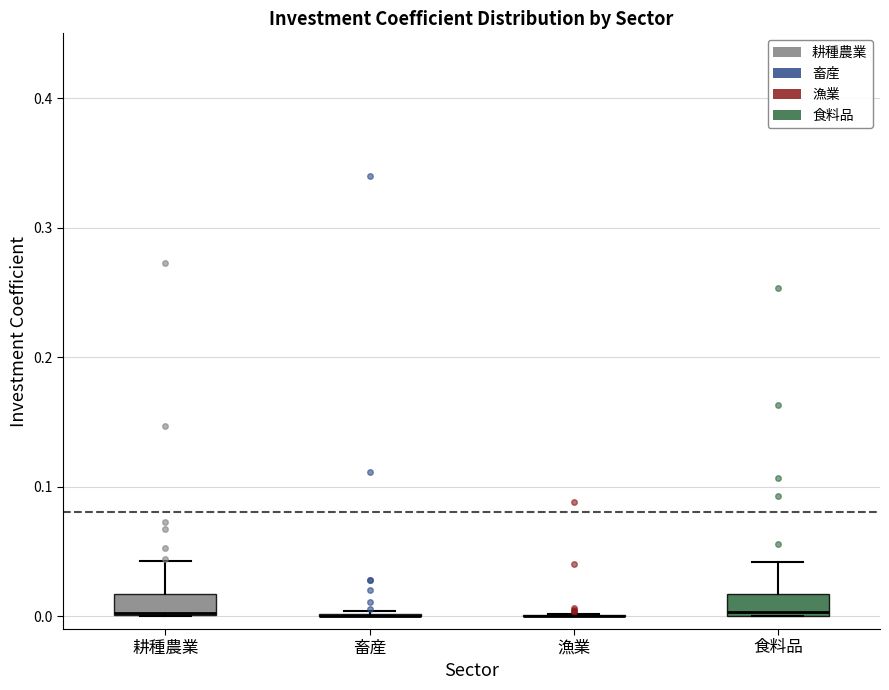

Reading left to right, read every box against the y-axis: the position of its median line, the range the box covers, and the ends of its whiskers. The values are not printed on the chart, so give them approximately, as read against the axis.

耕種農業: median 0.00 (drawn on the box's lower edge), box 0.00 to 0.02, whiskers 0.00 to 0.04
畜産: box collapsed to a line at 0.00, whiskers 0.00 to 0.00
漁業: box collapsed to a line at 0.00, whiskers 0.00 to 0.00
食料品: median 0.00, box 0.00 to 0.02, whiskers 0.00 to 0.04